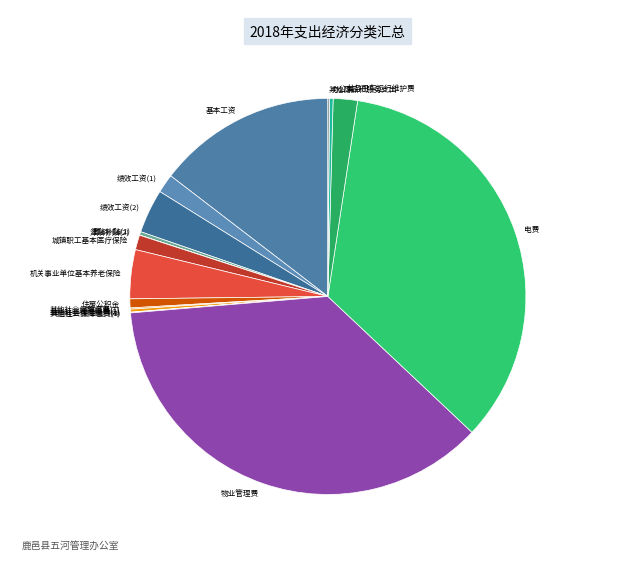

Does any single category account for the majority?

No